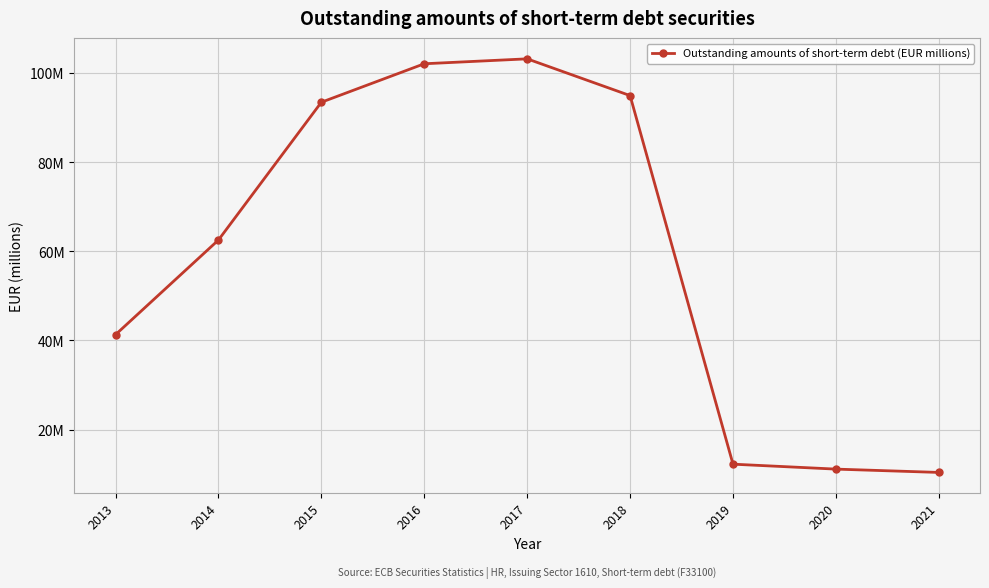

True or false: the data shows 30.3 at 2014.

False